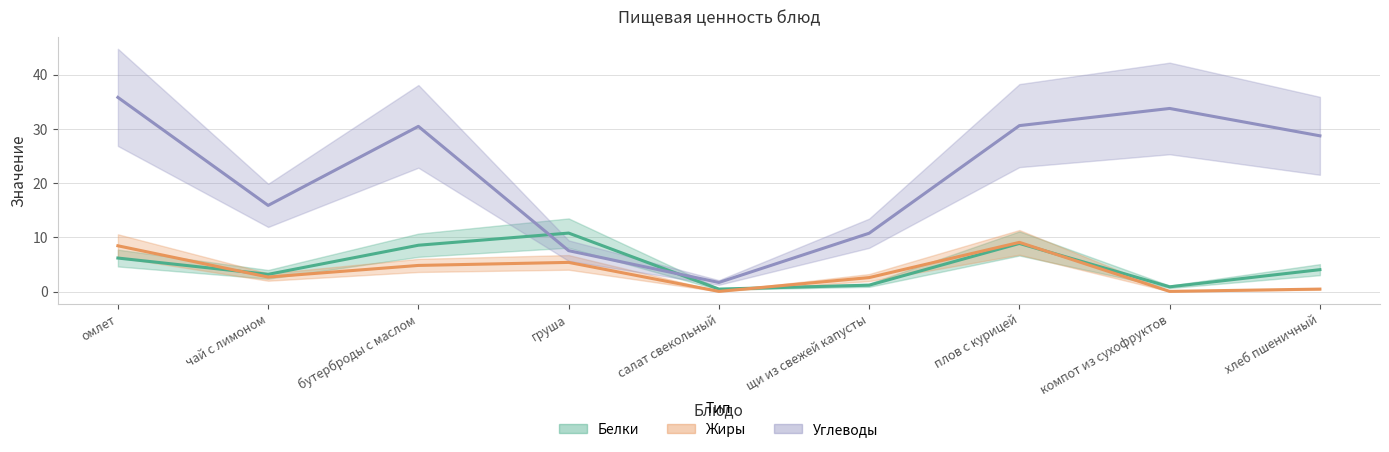

Between салат свекольный and компот из сухофруктов, which is larger?

компот из сухофруктов